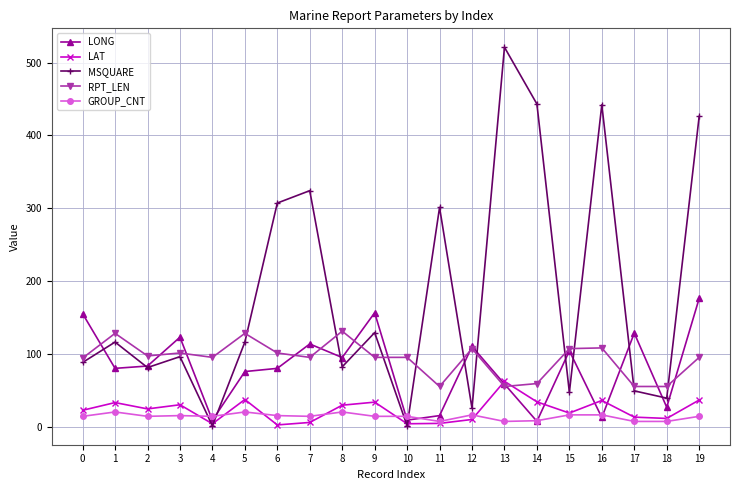

How many lines are shown in the chart?

5